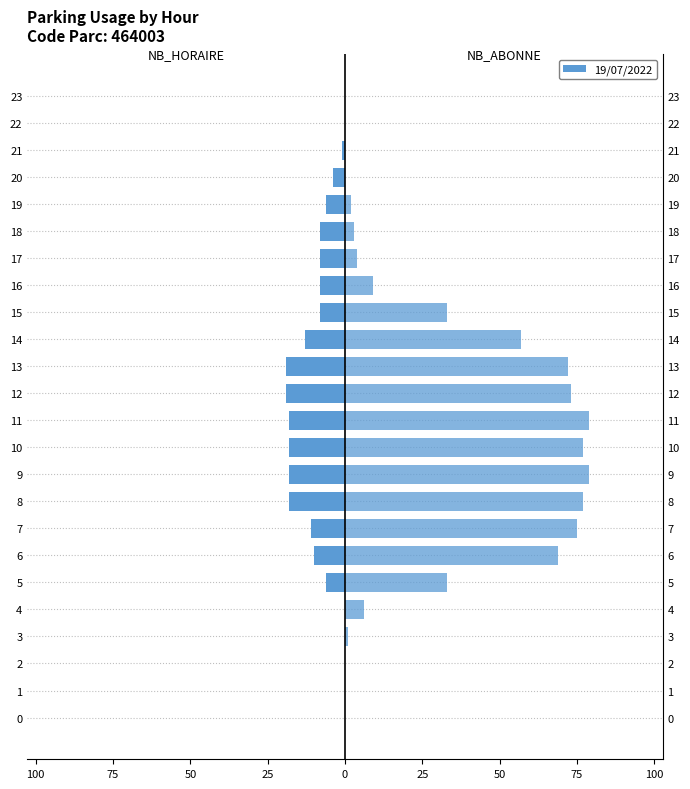

What is the average value of the NB_ABONNE series?

31